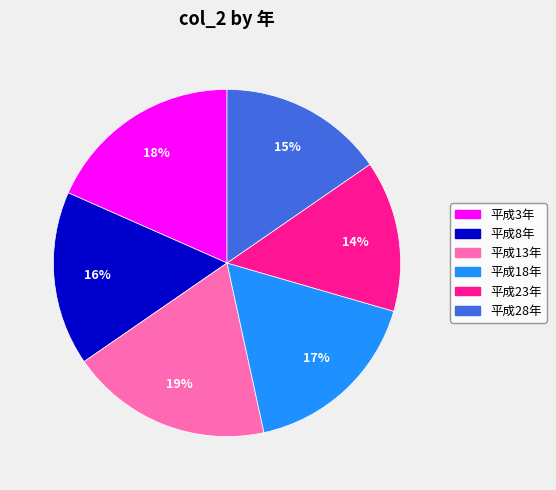

To the nearest percent, what is the average slice percentage?

17%